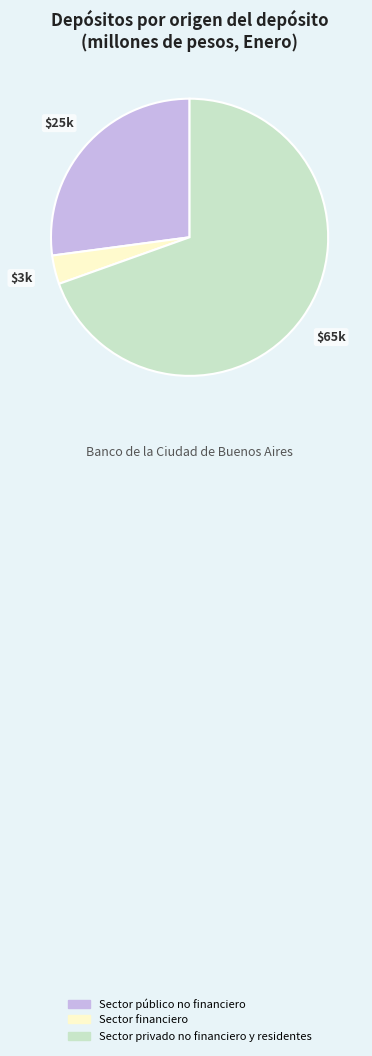

Rank the categories by value from highest to lowest.

Sector privado no financiero y residentes, Sector público no financiero, Sector financiero